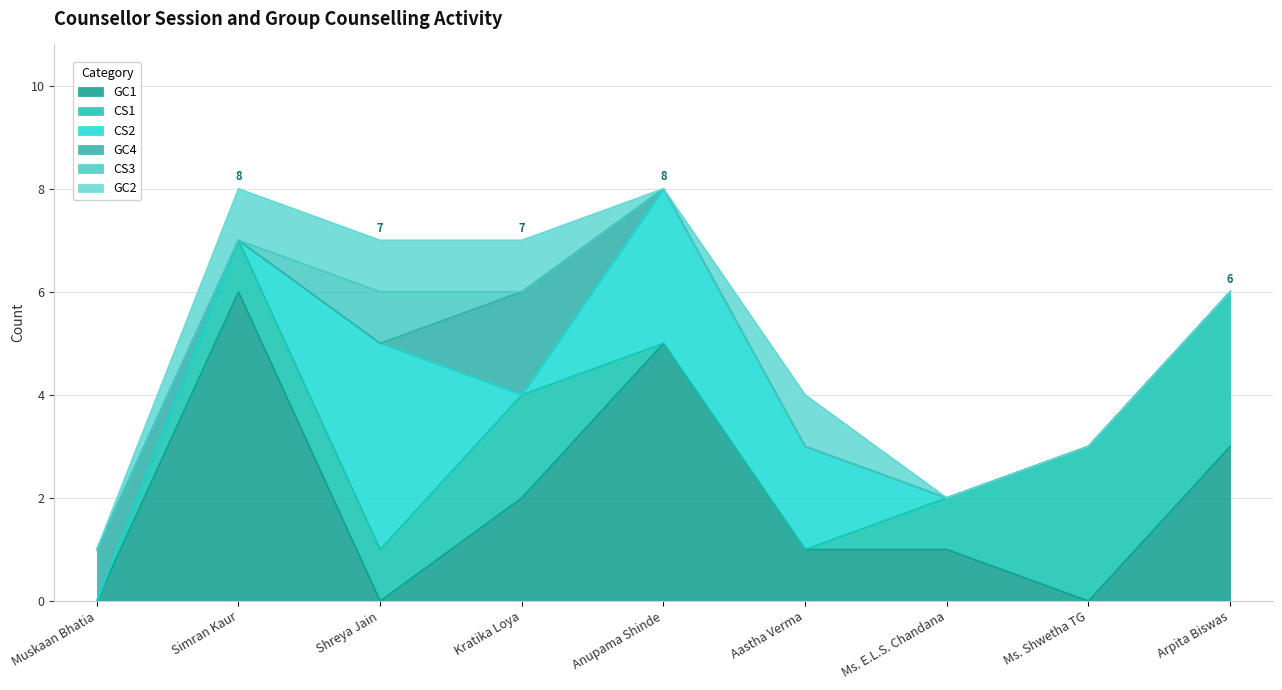

How many data points does each series have?

9